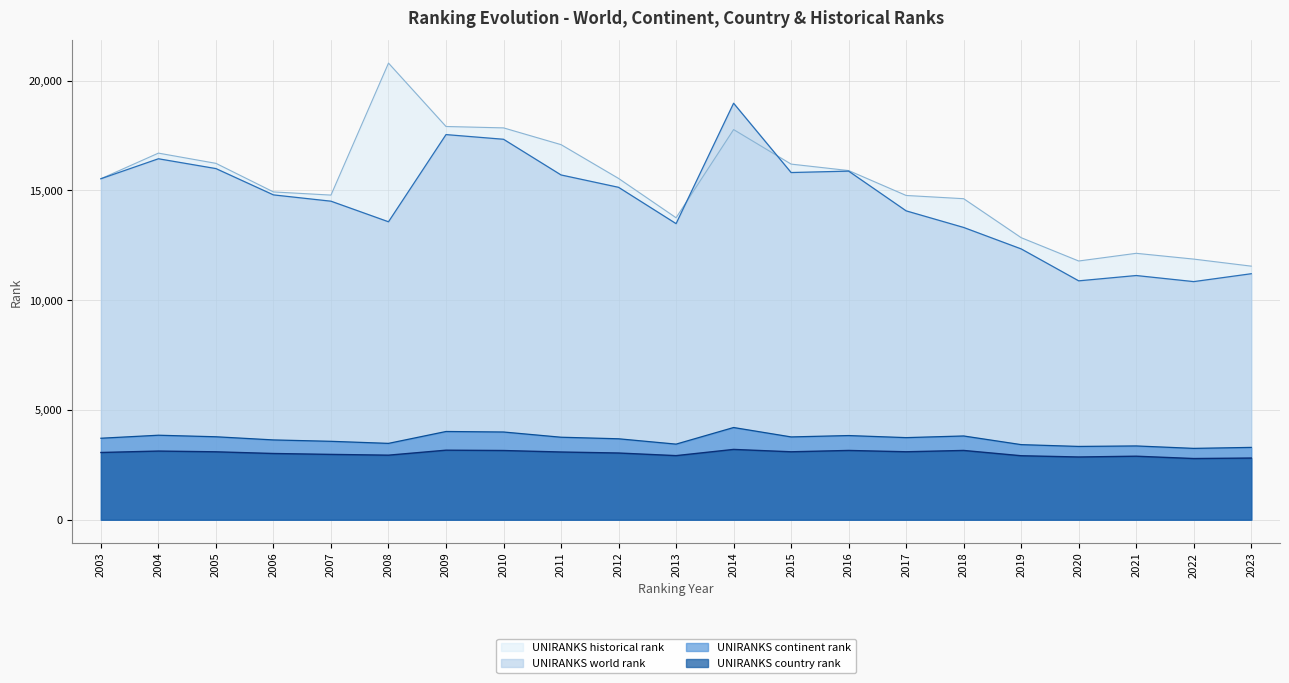

Reading left to right, extract all data points from this chart.

UNIRANKS world rank: 2003=15530.0	2004=16439.0	2005=15992.0	2006=14794.0	2007=14507.0	2008=13570.0	2009=17540.0	2010=17327.0	2011=15702.0	2012=15139.0	2013=13485.0	2014=18968.0	2015=15812.0	2016=15876.0	2017=14067.0	2018=13311.0	2019=12334.0	2020=10880.0	2021=11122.0	2022=10845.0	2023=11204.0
UNIRANKS continent rank: 2003=3712.0	2004=3849.0	2005=3779.0	2006=3635.0	2007=3572.0	2008=3478.0	2009=4019.0	2010=3996.0	2011=3758.0	2012=3687.0	2013=3444.0	2014=4200.0	2015=3772.0	2016=3834.0	2017=3740.0	2018=3815.0	2019=3421.0	2020=3339.0	2021=3361.0	2022=3250.0	2023=3295.0
UNIRANKS country rank: 2003=3063.0	2004=3128.0	2005=3094.0	2006=3017.0	2007=2976.0	2008=2941.0	2009=3168.0	2010=3153.0	2011=3085.0	2012=3039.0	2013=2920.0	2014=3203.0	2015=3095.0	2016=3156.0	2017=3096.0	2018=3156.0	2019=2915.0	2020=2858.0	2021=2894.0	2022=2788.0	2023=2810.0
UNIRANKS historical rank: 2003=15530.0	2004=16696.5	2005=16230.5	2006=14929.0	2007=14785.0	2008=20795.5	2009=17909.0	2010=17845.5	2011=17082.5	2012=15543.0	2013=13752.5	2014=17768.0	2015=16196.0	2016=15902.5	2017=14768.0	2018=14620.5	2019=12845.5	2020=11783.5	2021=12133.5	2022=11870.0	2023=11549.0